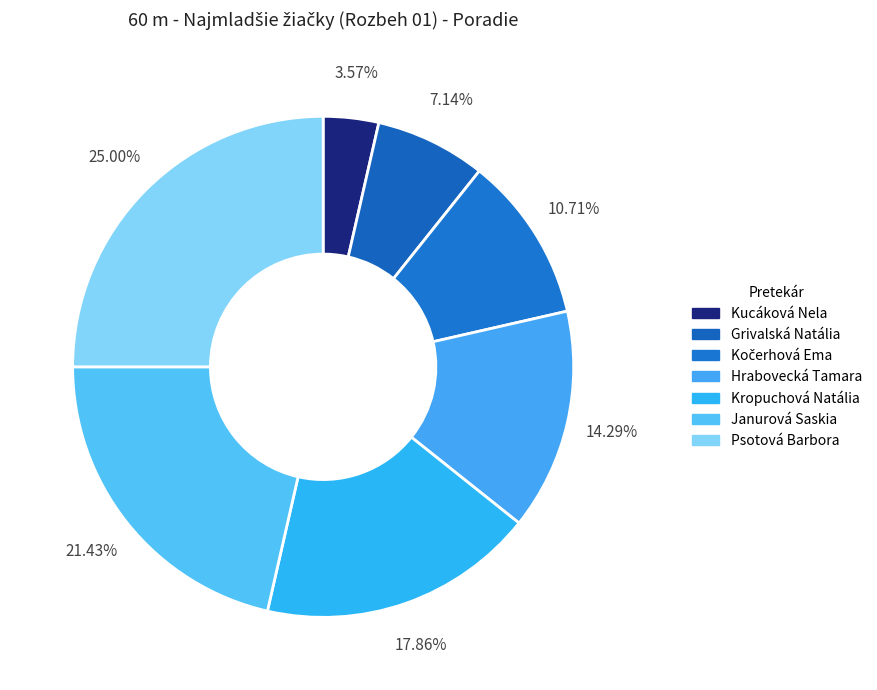

How many segments does this pie chart have?

7